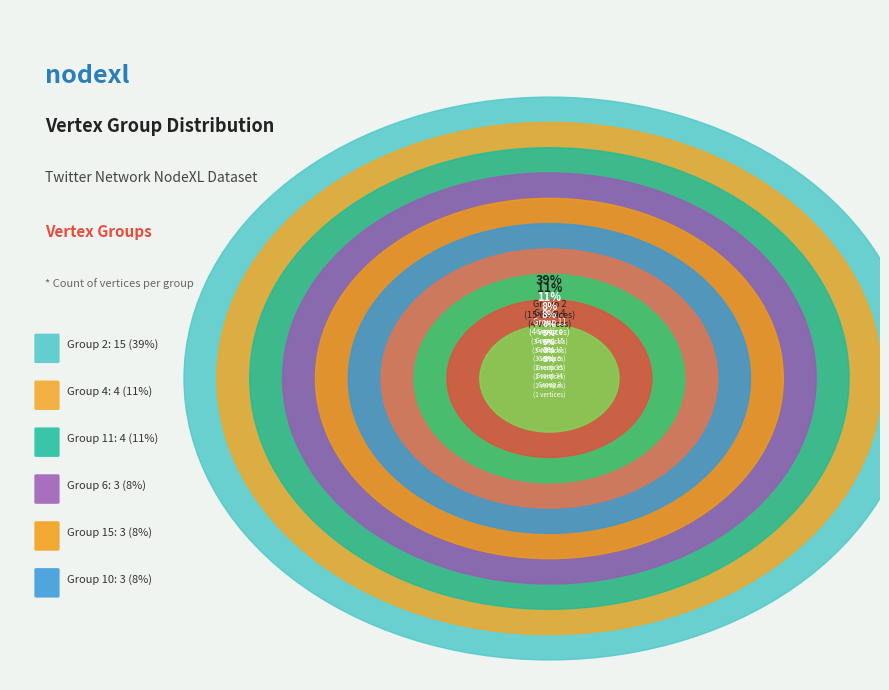

What percentage is the Group 34 slice, to the nearest percent?

1%